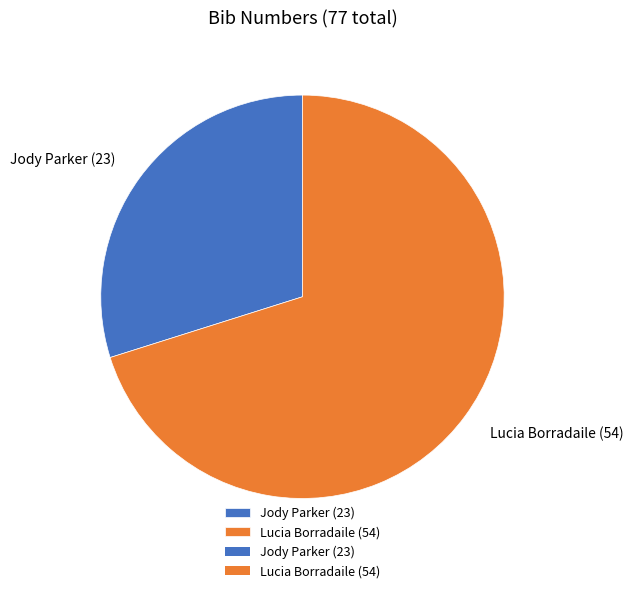

Which category accounts for the majority?

Lucia Borradaile (54)